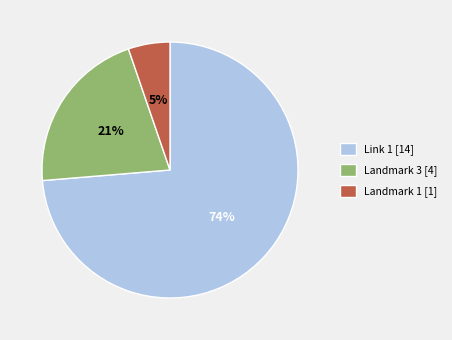

Which has a higher value, Landmark 3 [4] or Landmark 1 [1]?

Landmark 3 [4]